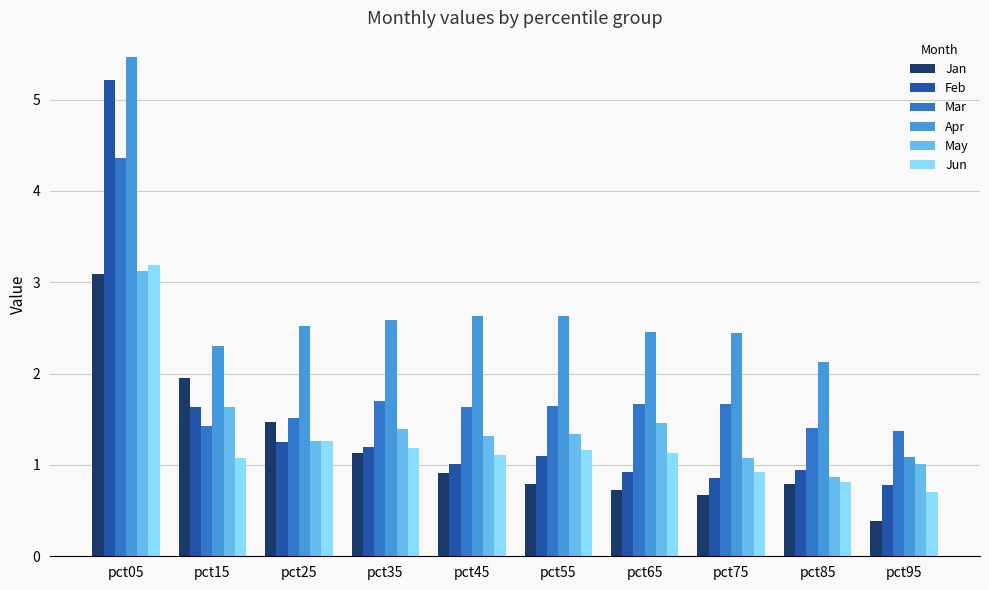

How many bars are there in each group?

6